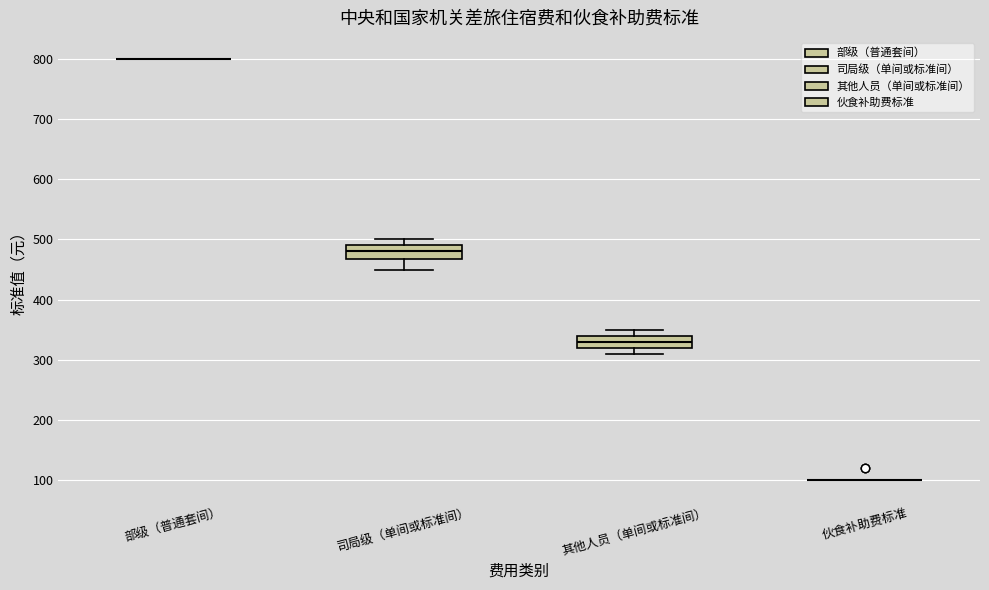

Where does the median line of the box for 其他人员（单间或标准间） sit on the y-axis? The values are not printed on the chart, so give them approximately, as read against the axis.

330